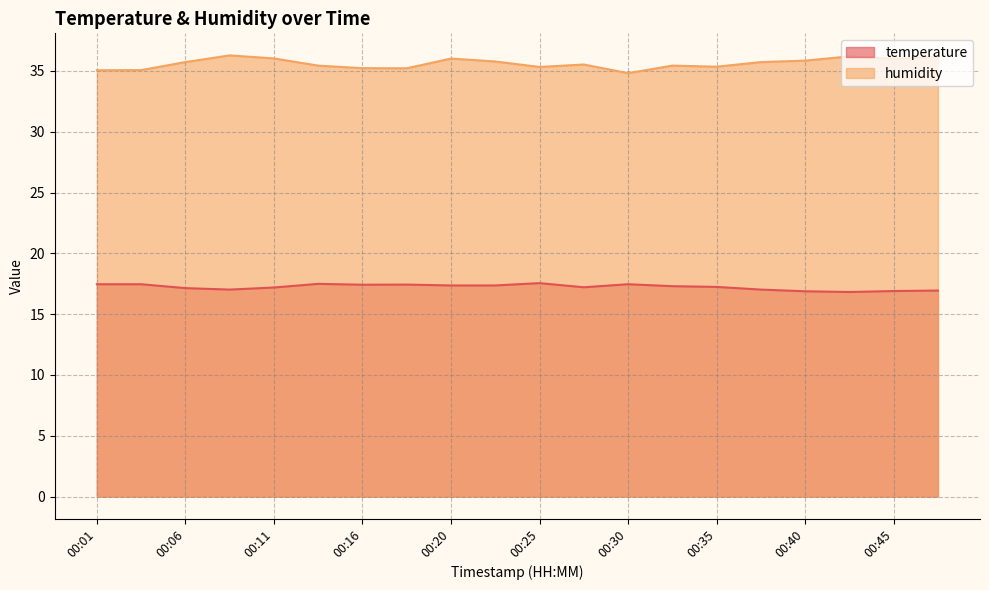

What are all the series names shown in the legend?

temperature, humidity